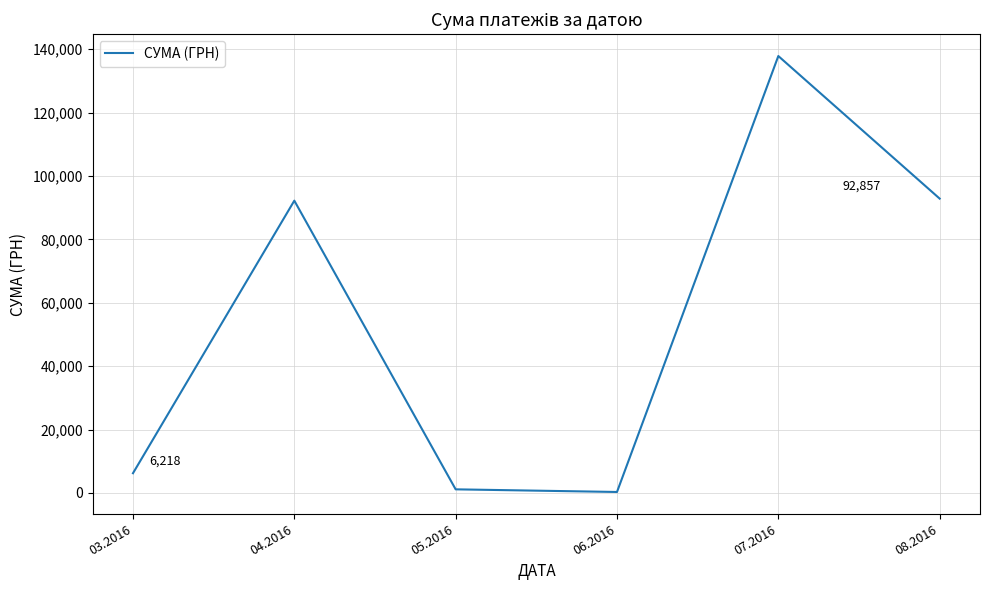

Reading left to right, extract all data points from this chart.

6218.4	92212.2	1134.2	300.0	137843.0	92856.7